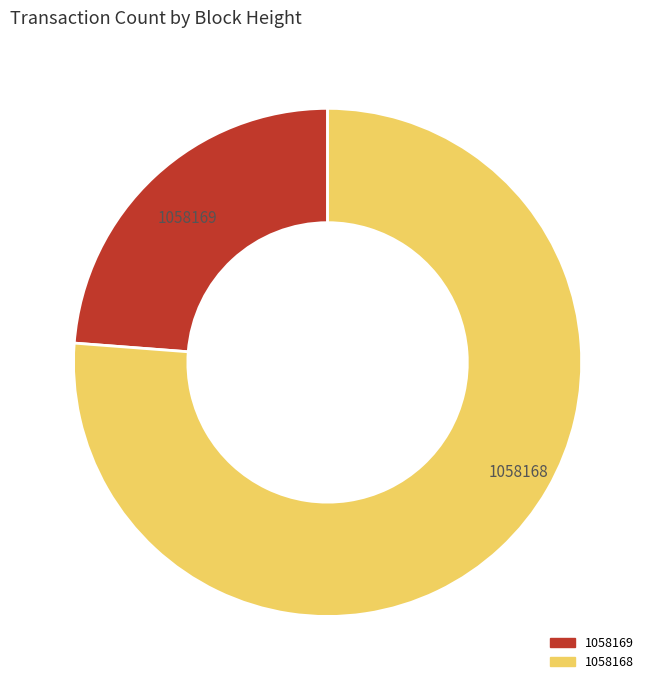

Which slice is the largest?

1058168